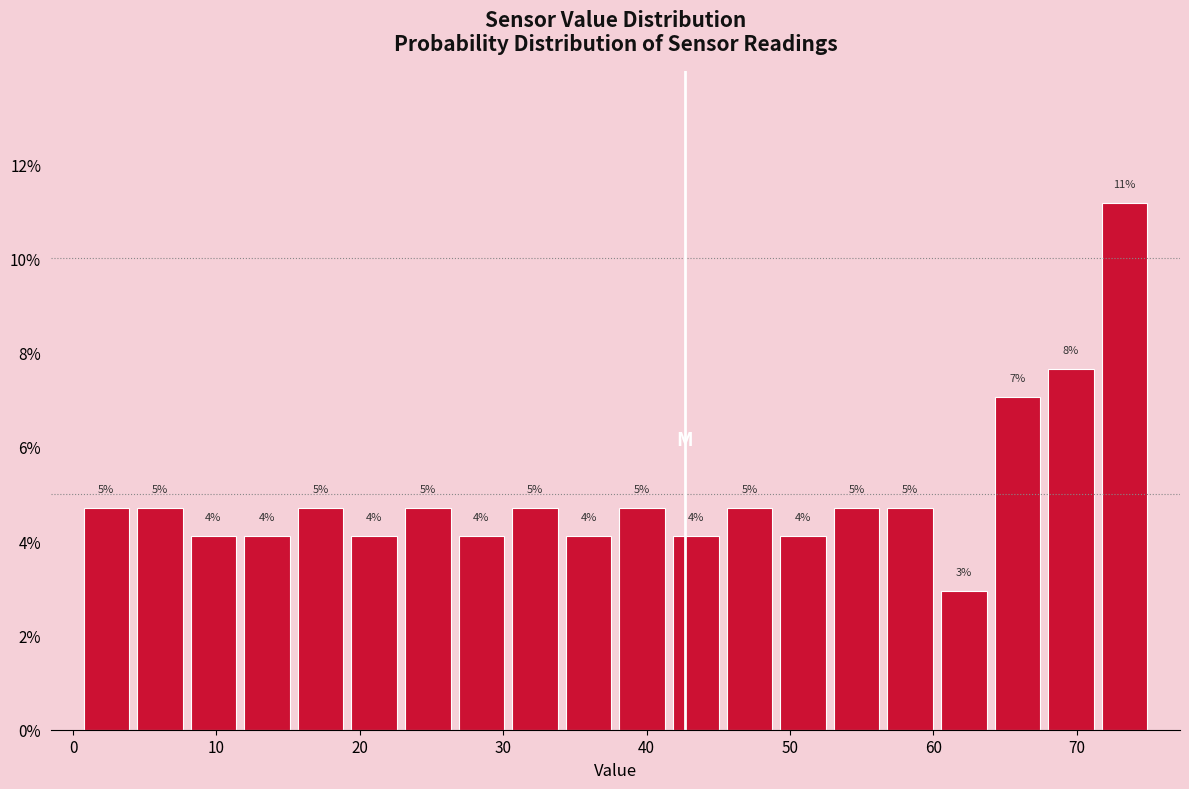

Read against the x-axis, roughly where is the centre of the tallest bar?

73